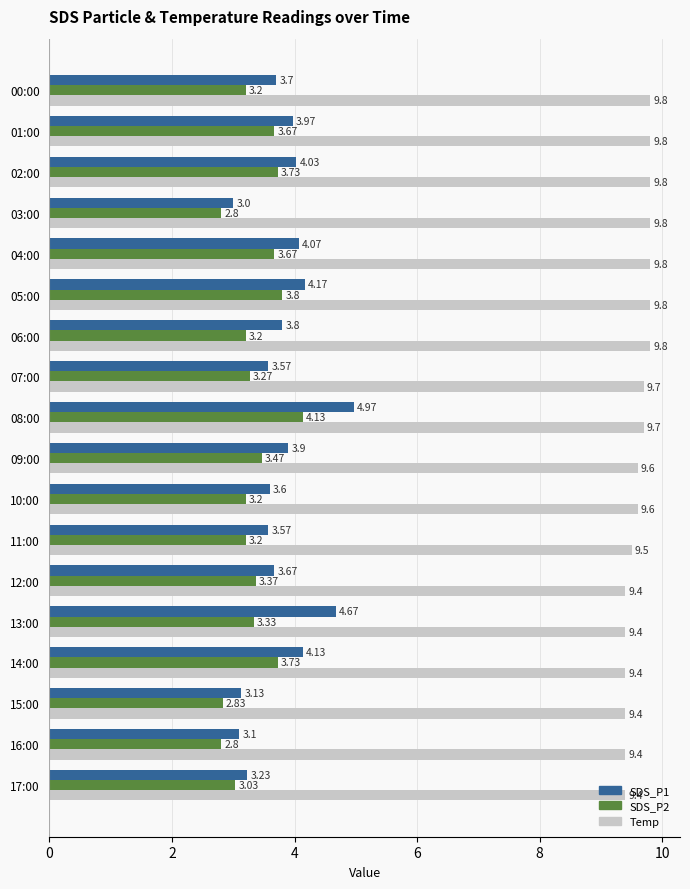

What is the sum of the SDS_P1 values at 15:00 and 10:00?

6.7